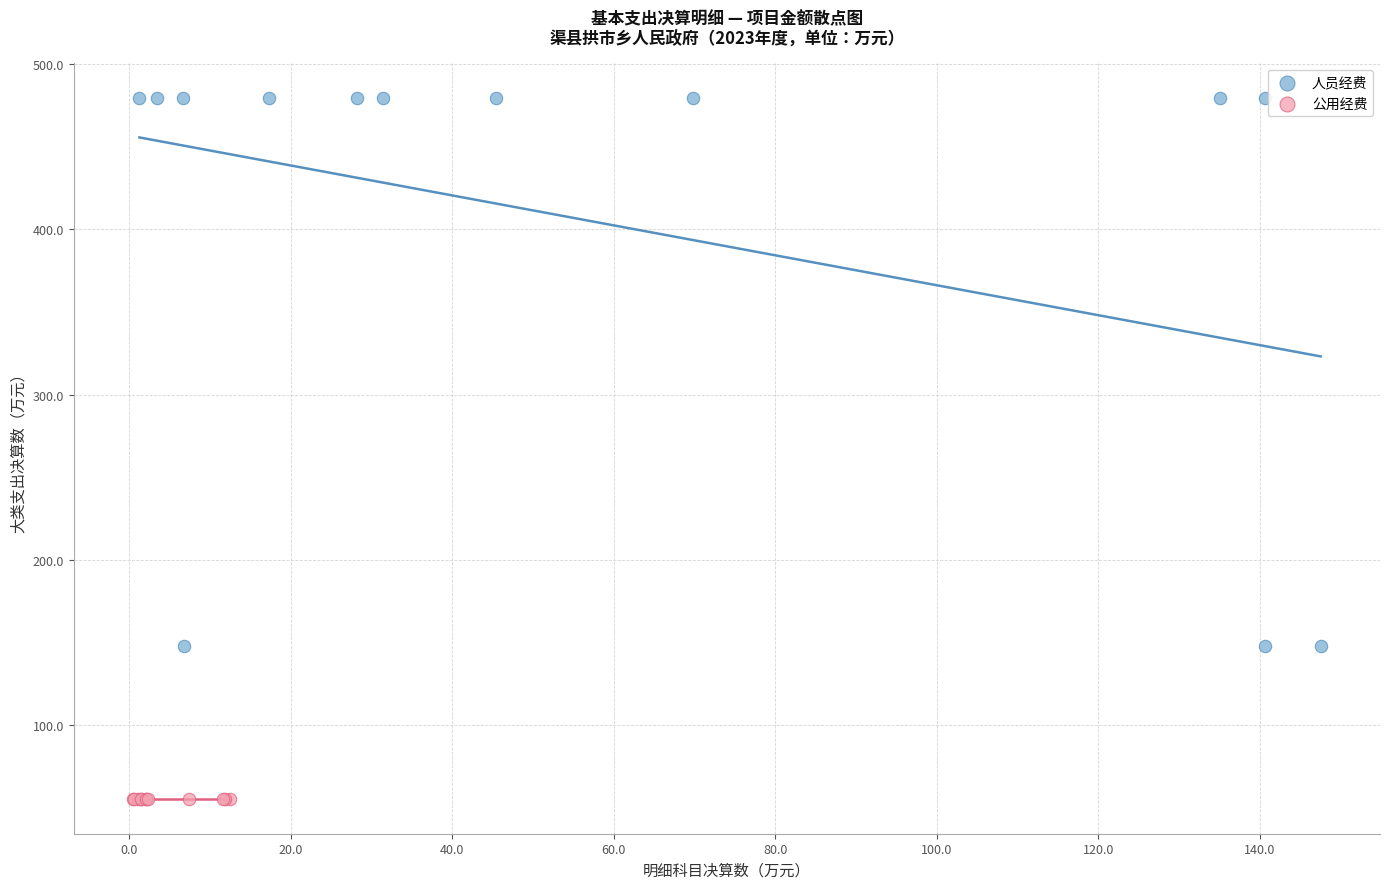

Which series contains the highest Y value?

人员经费